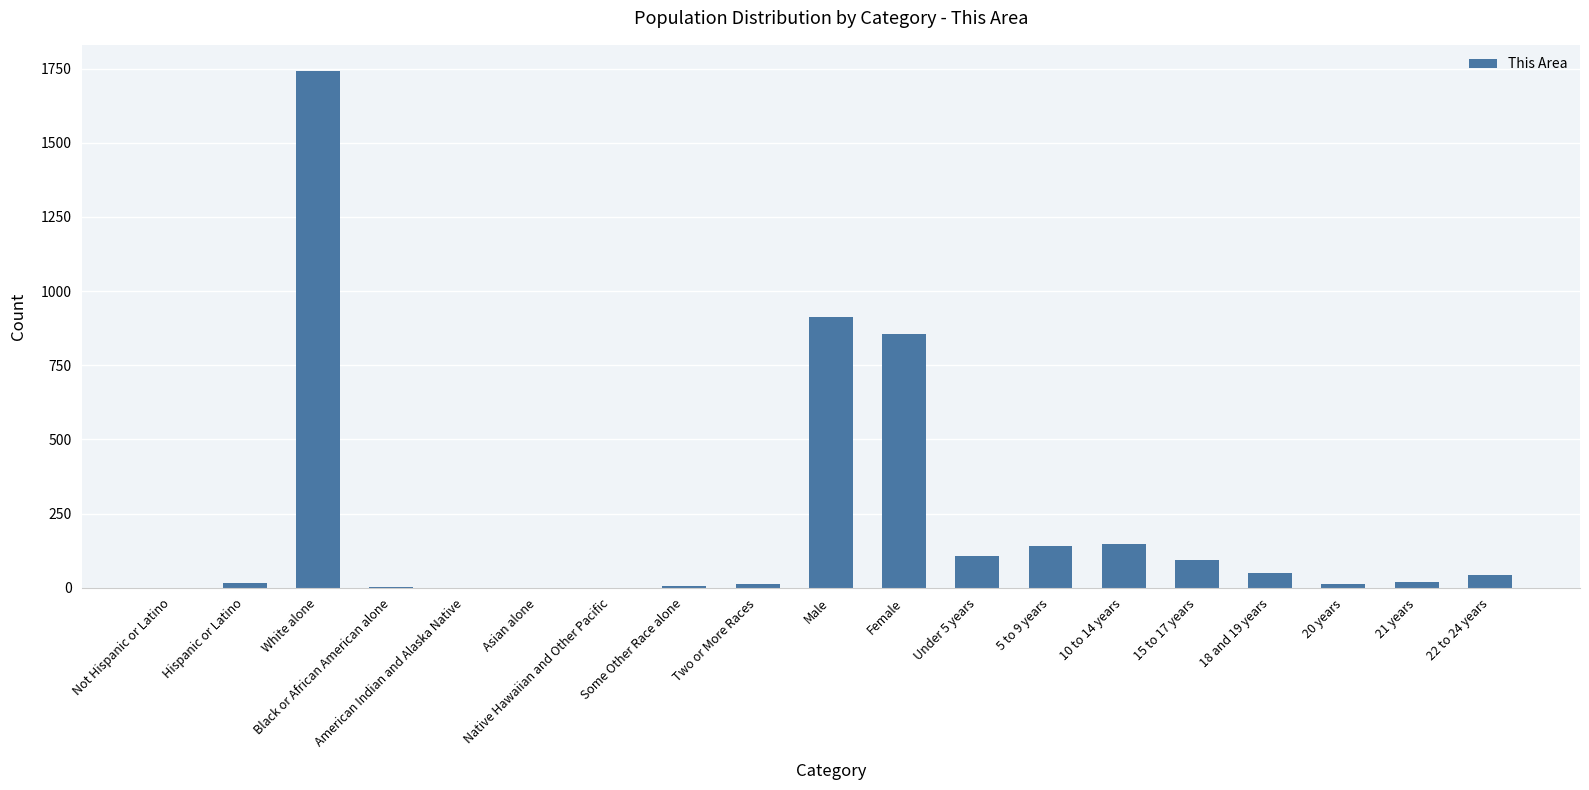

What is the maximum value shown in the chart?

1743